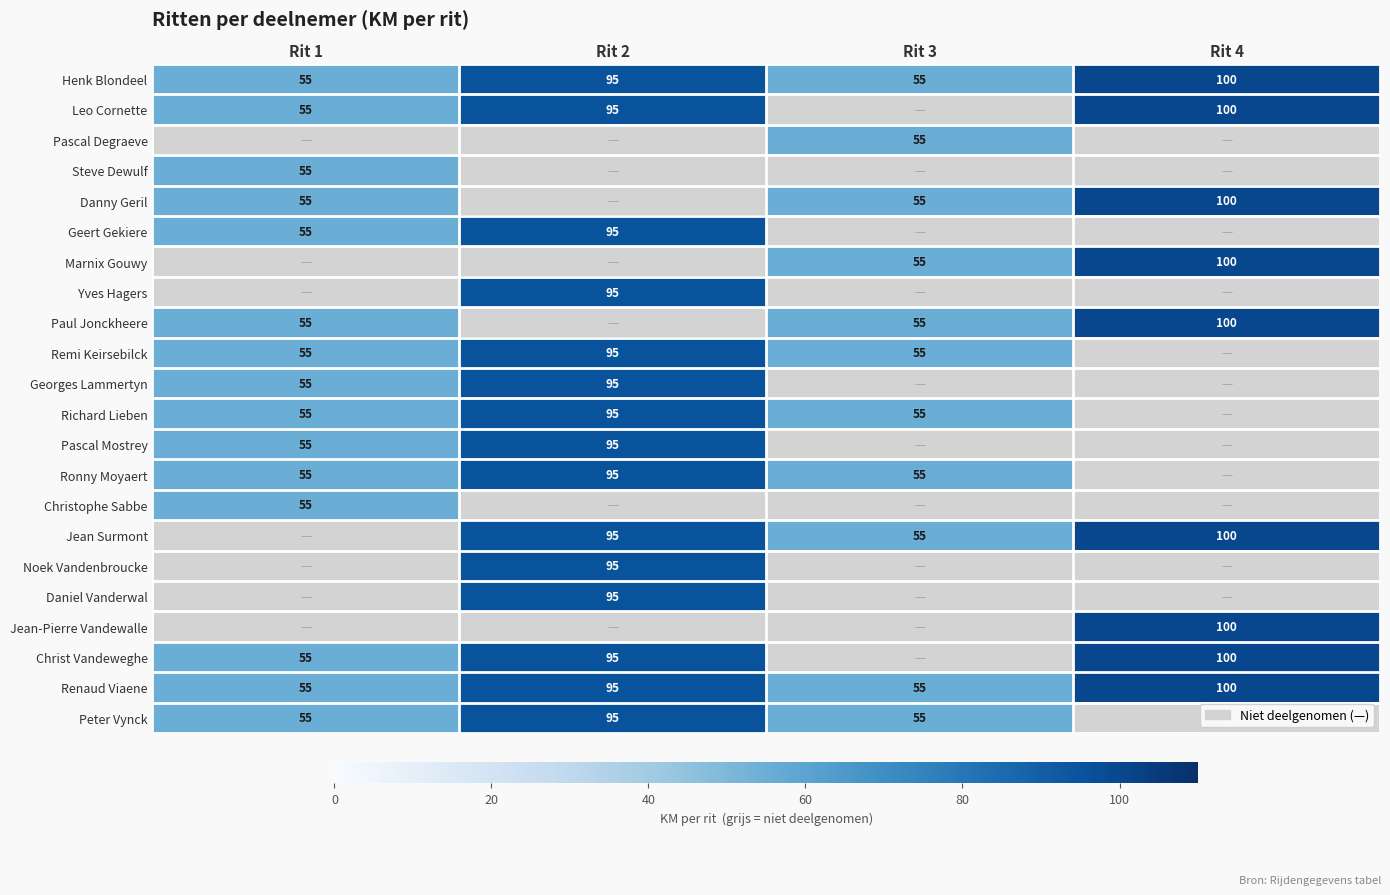

The value of Paul Jonckheere at Rit 4 is 100. True or false?

True